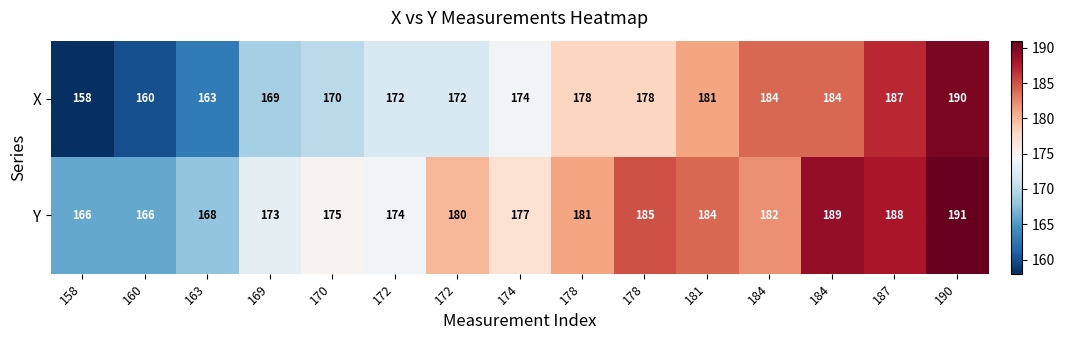

How many series are shown in this chart?

2